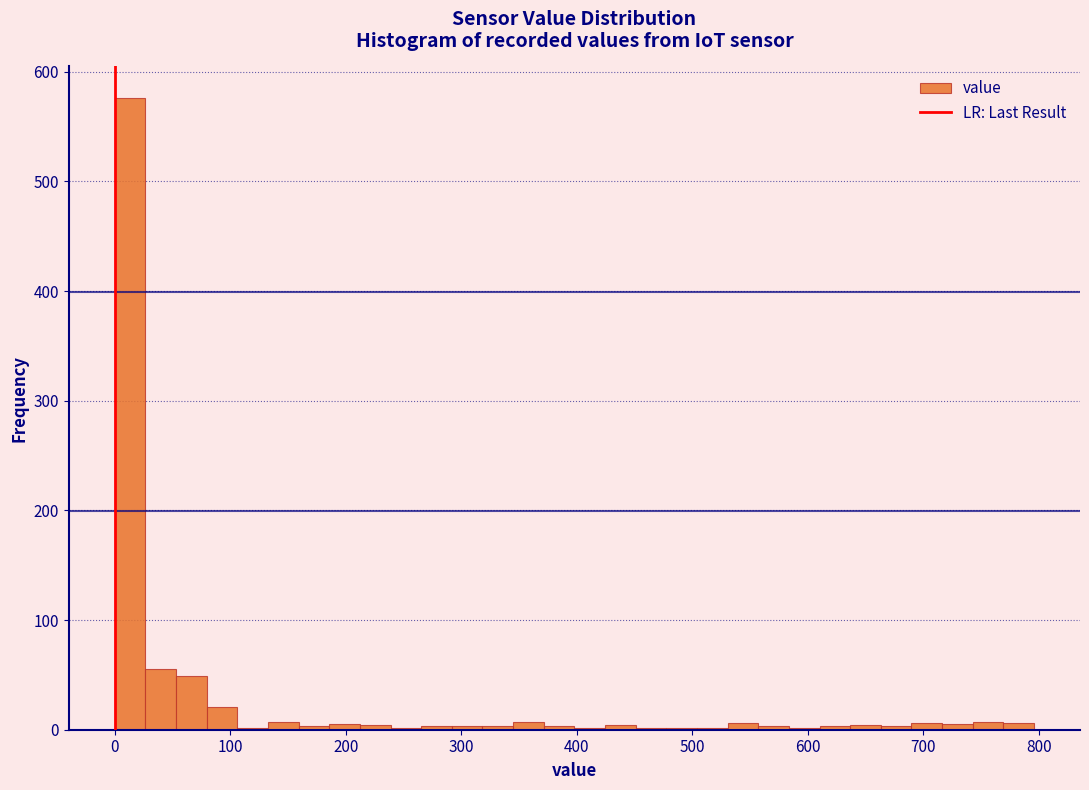

Around what value on the x-axis is the tallest bar? Give the approximate position of its centre, as read against the axis.

10